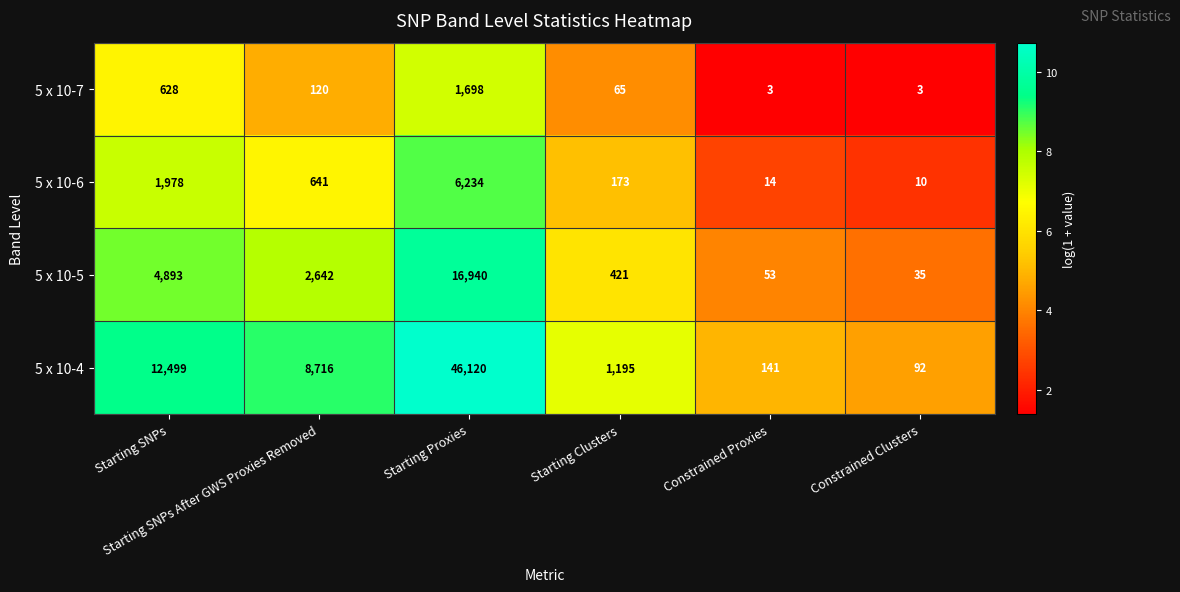

Which series has the widest spread of values?

5 x 10-4